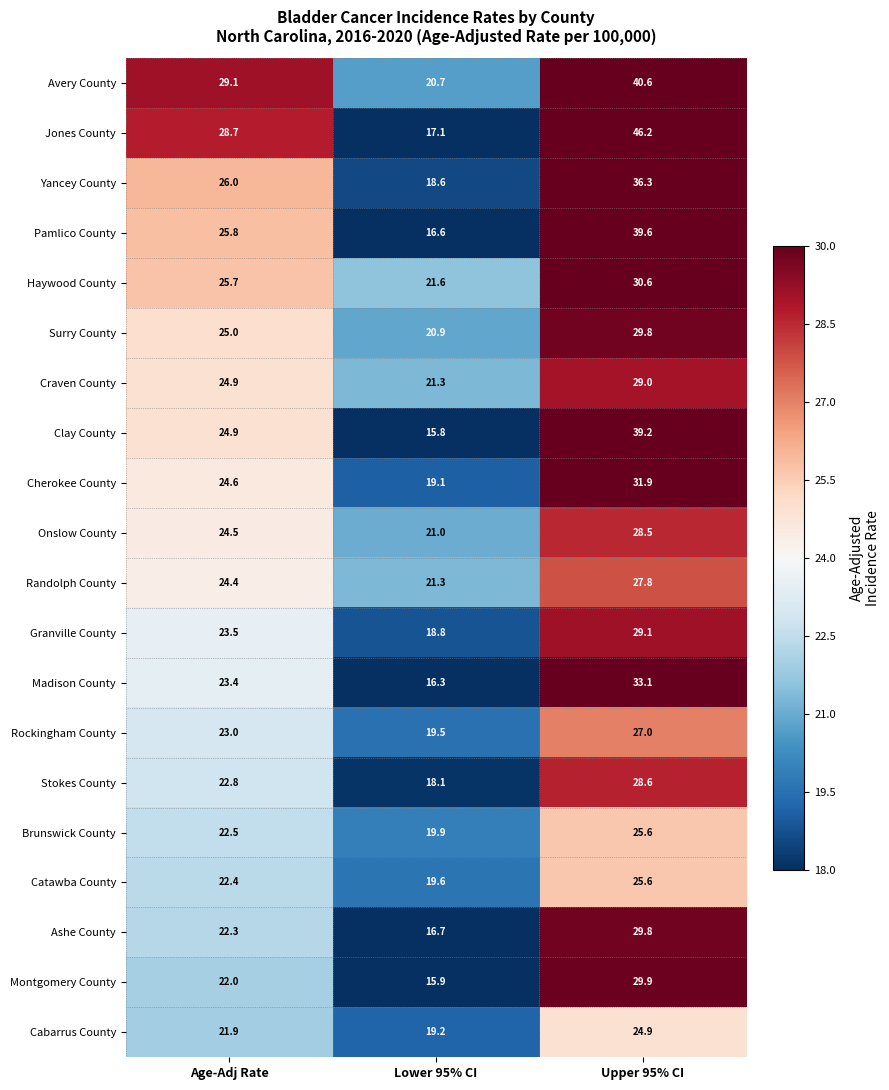

At which category is the sum across all series the highest?

Upper 95% CI